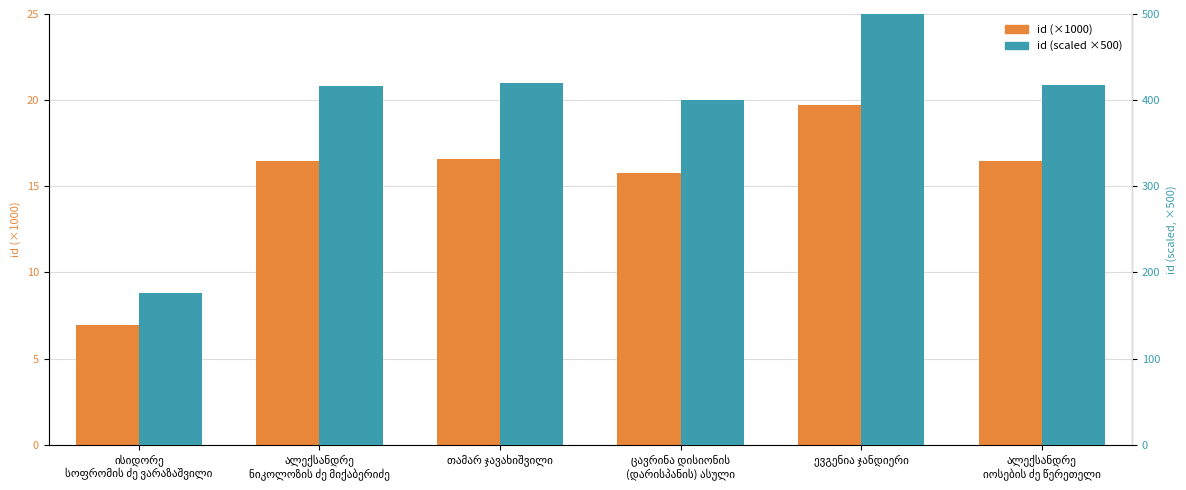

How many data points in id (×1000) are less than 16?

2